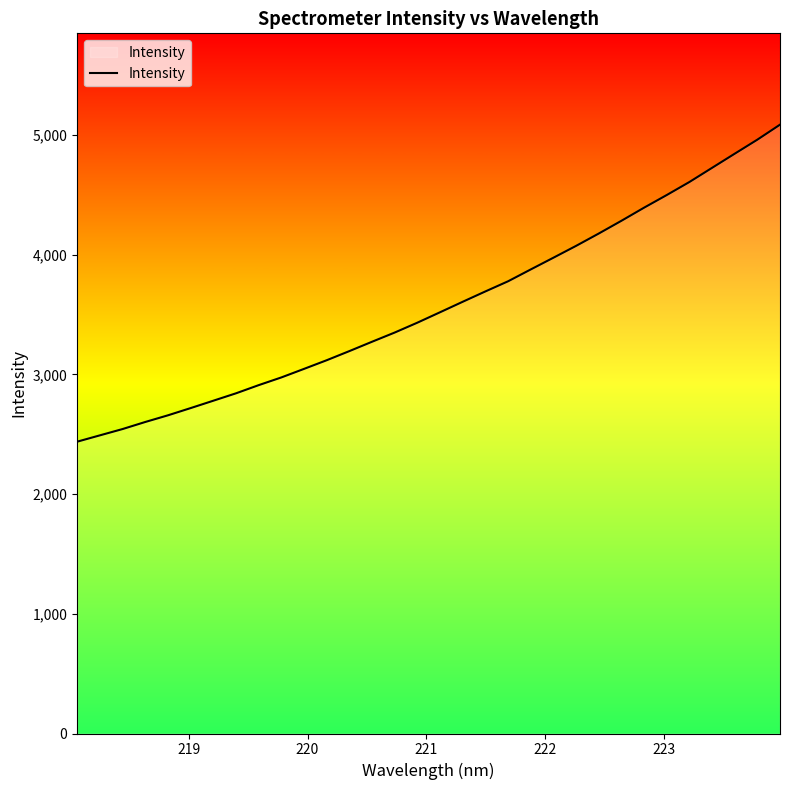

What is the difference between the maximum and minimum values?

2647.9